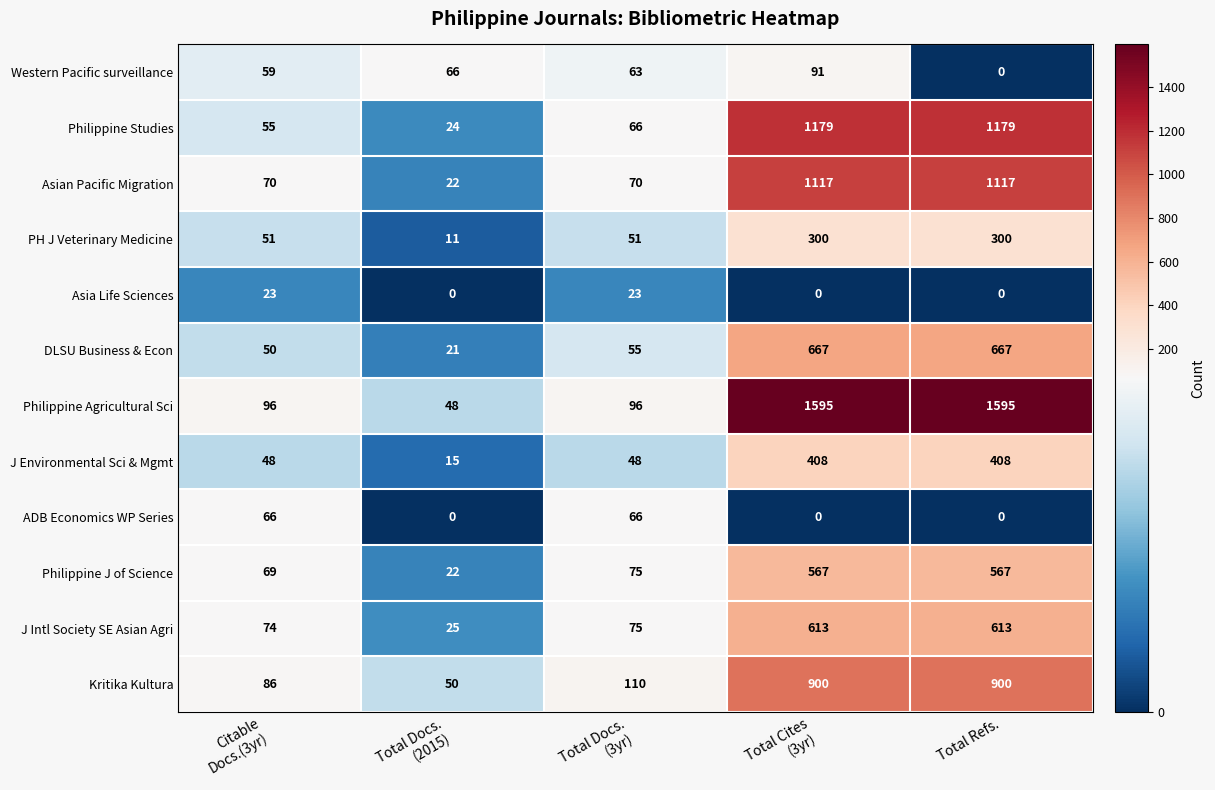

At how many categories does at least one series exceed 6?

5